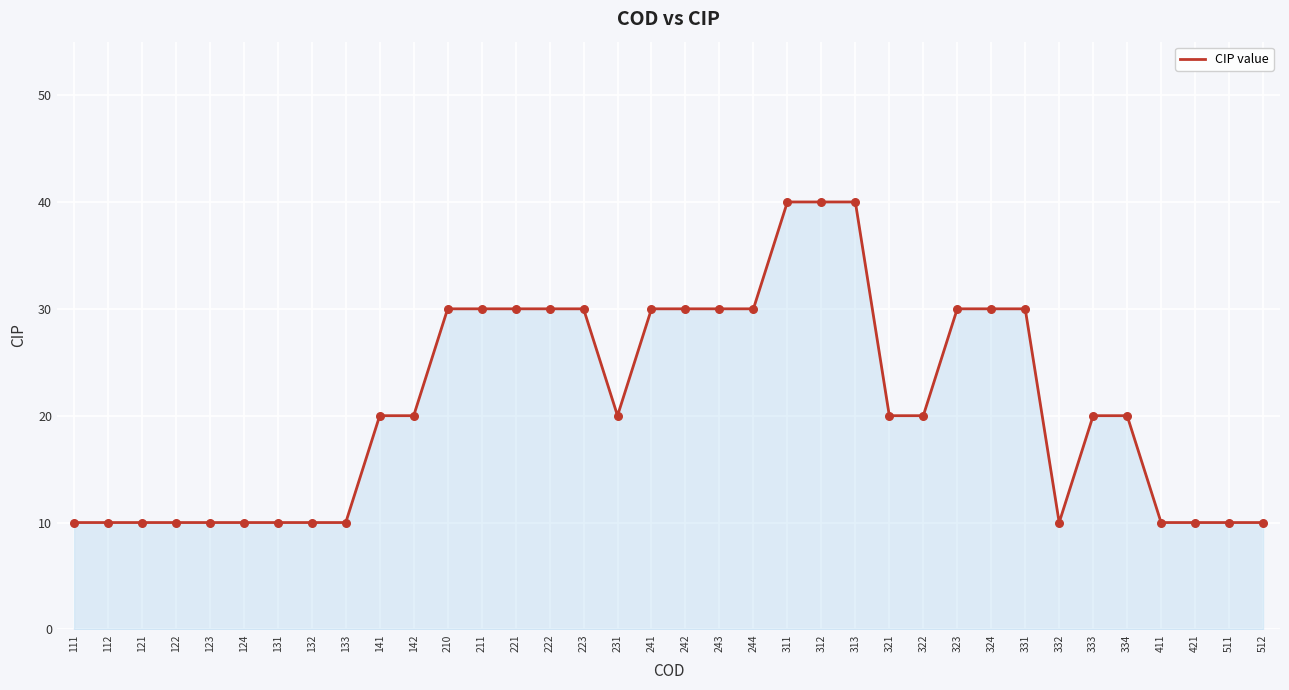

What is the change in value from 122 to 142?

+10